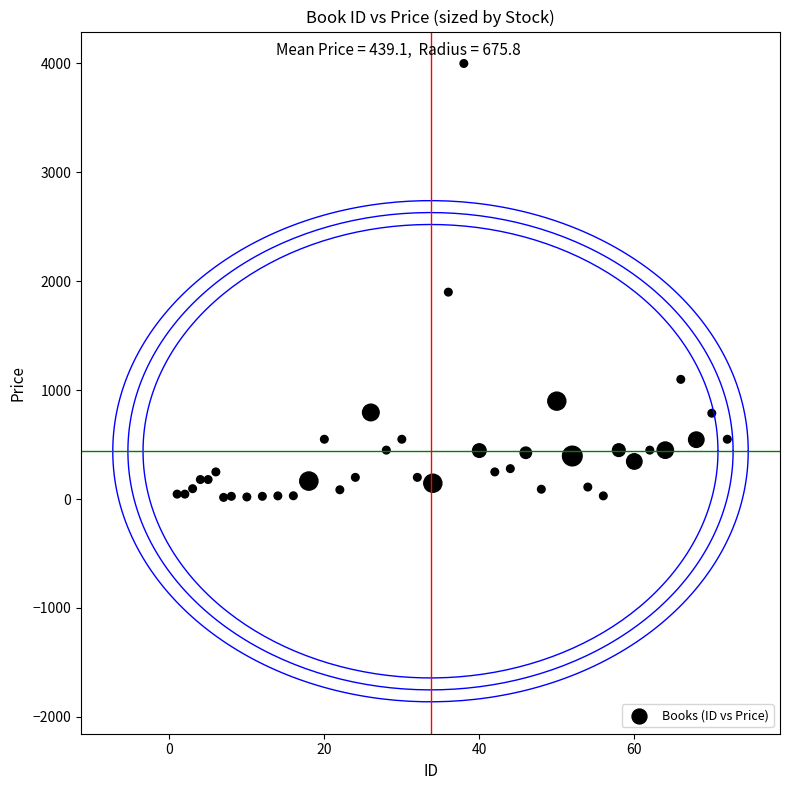

What Y value in the scatter plot is closest to 2007?

1900